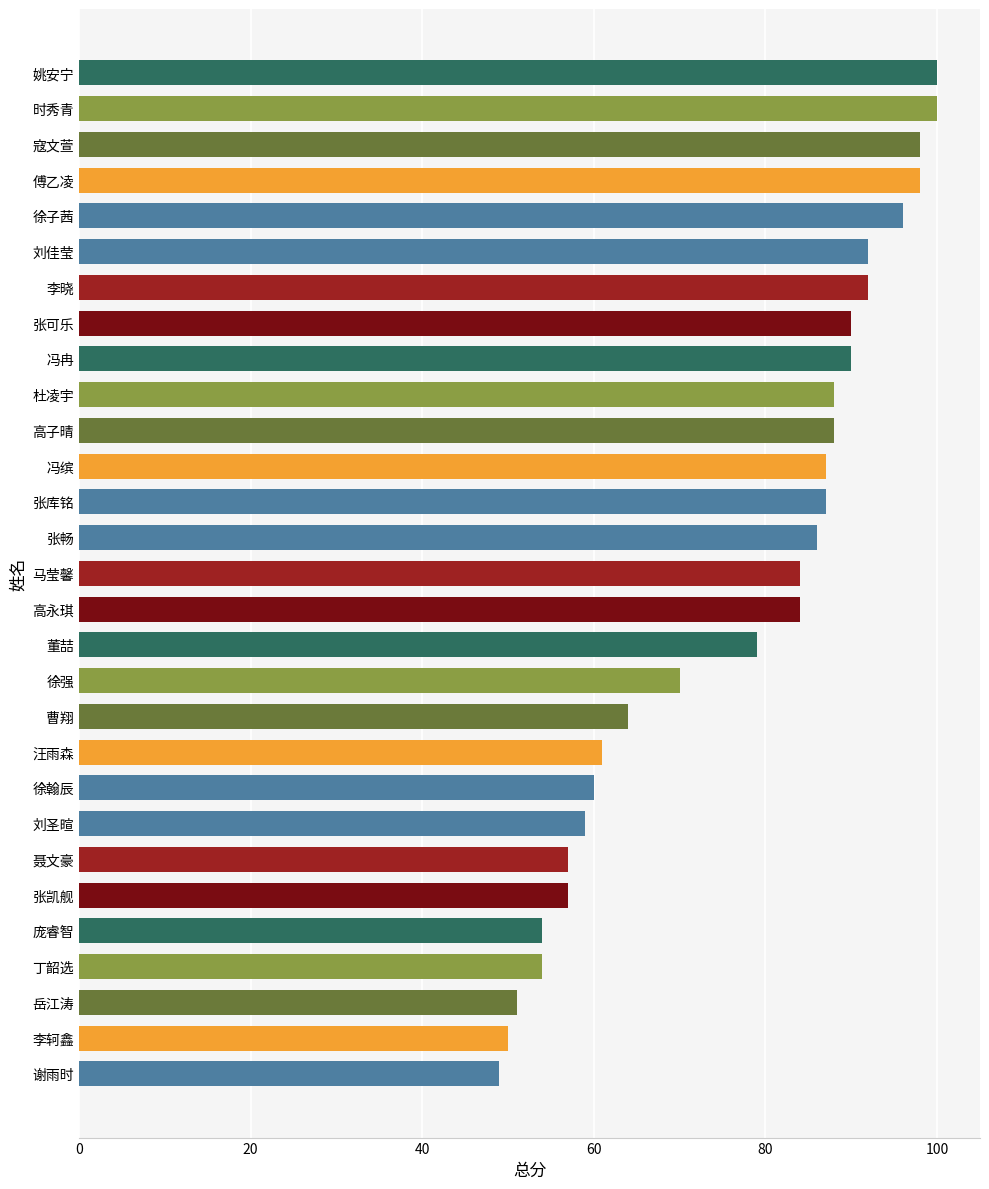

How many series are shown in this chart?

1